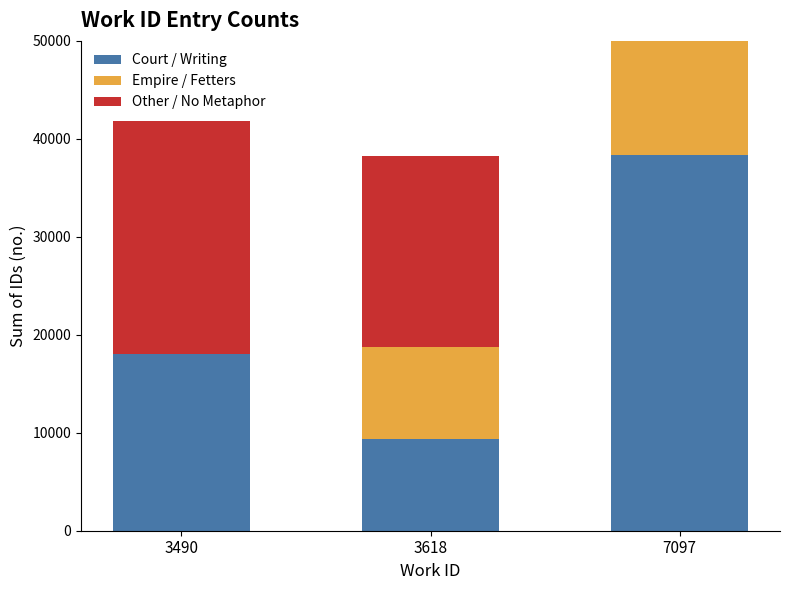

What is the value of the Empire / Fetters bar at the 3rd from the left?

38371